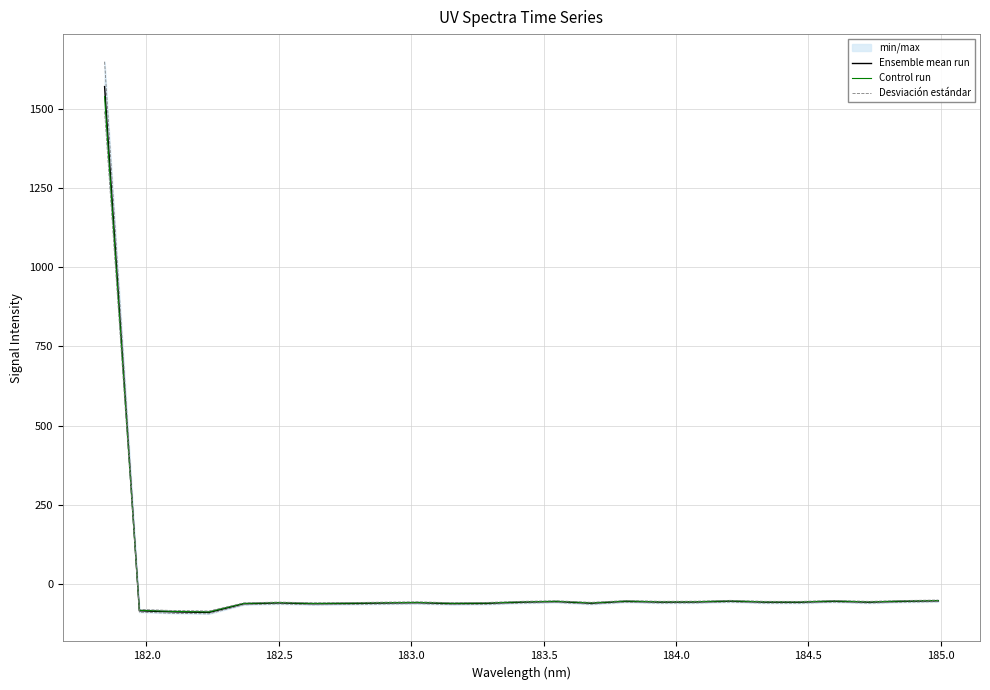

What is the minimum value for Control run?

-87.8